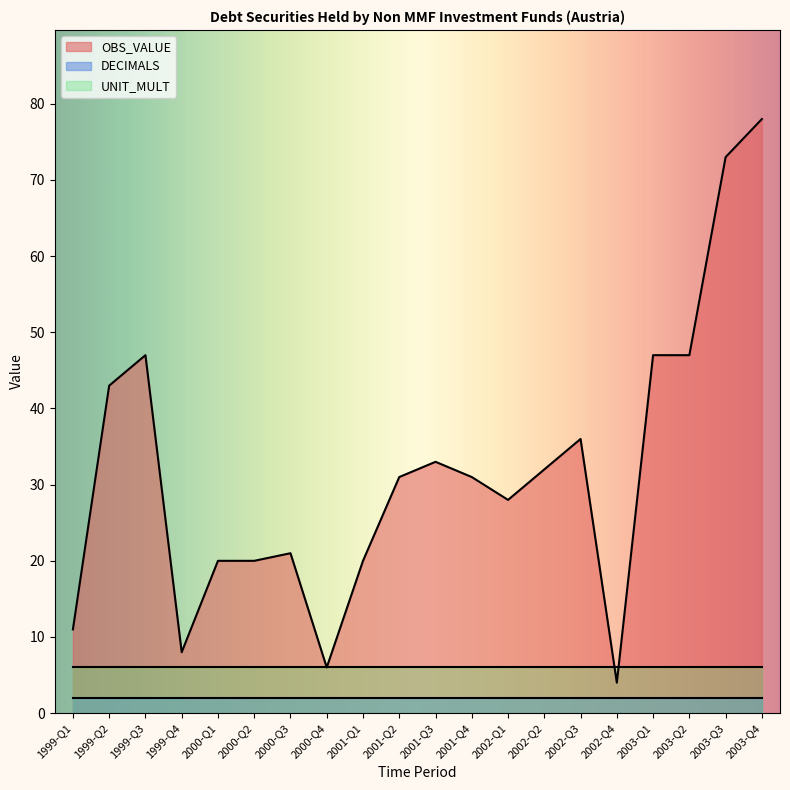

Between 2003-Q4 and 2001-Q1, which is larger?

2003-Q4